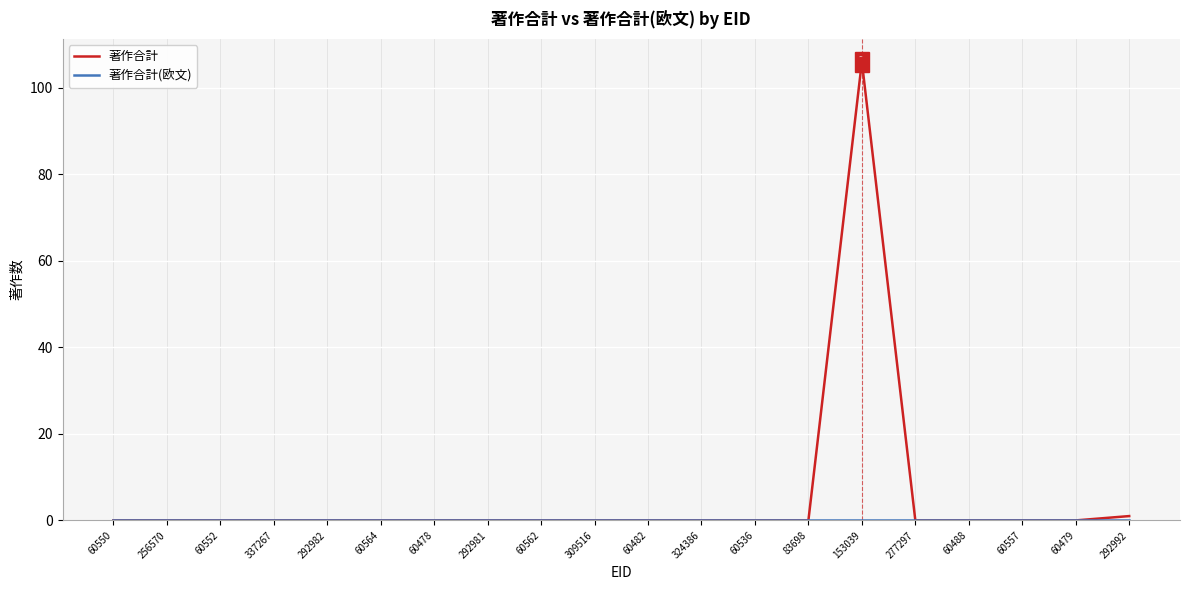

Which series has the largest range (max minus min)?

著作合計